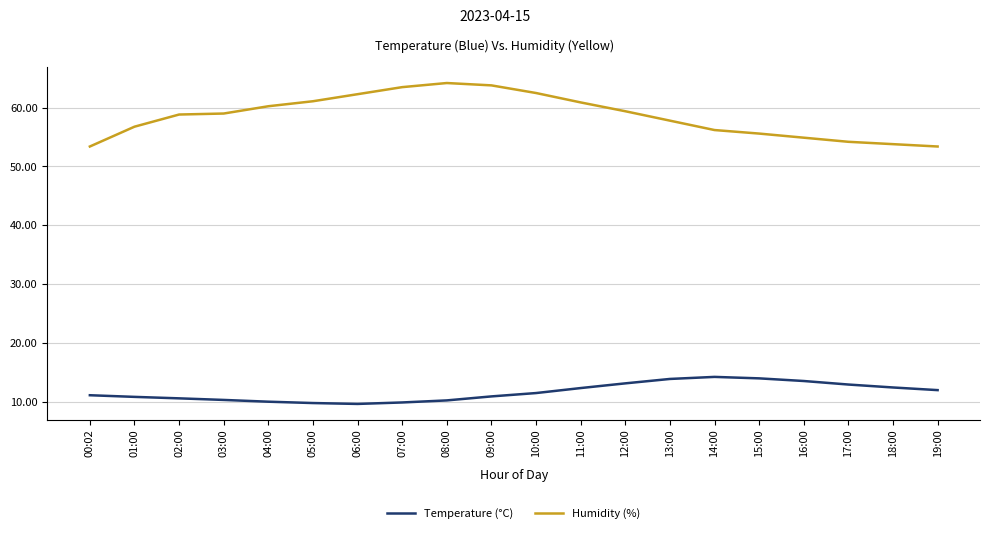

True or false: Humidity (%) and Temperature (°C) cross at least once.

False